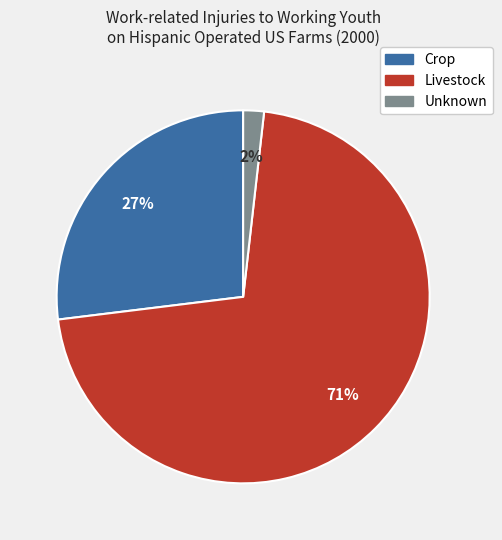

To the nearest percent, what percentage of the pie is Crop?

27%